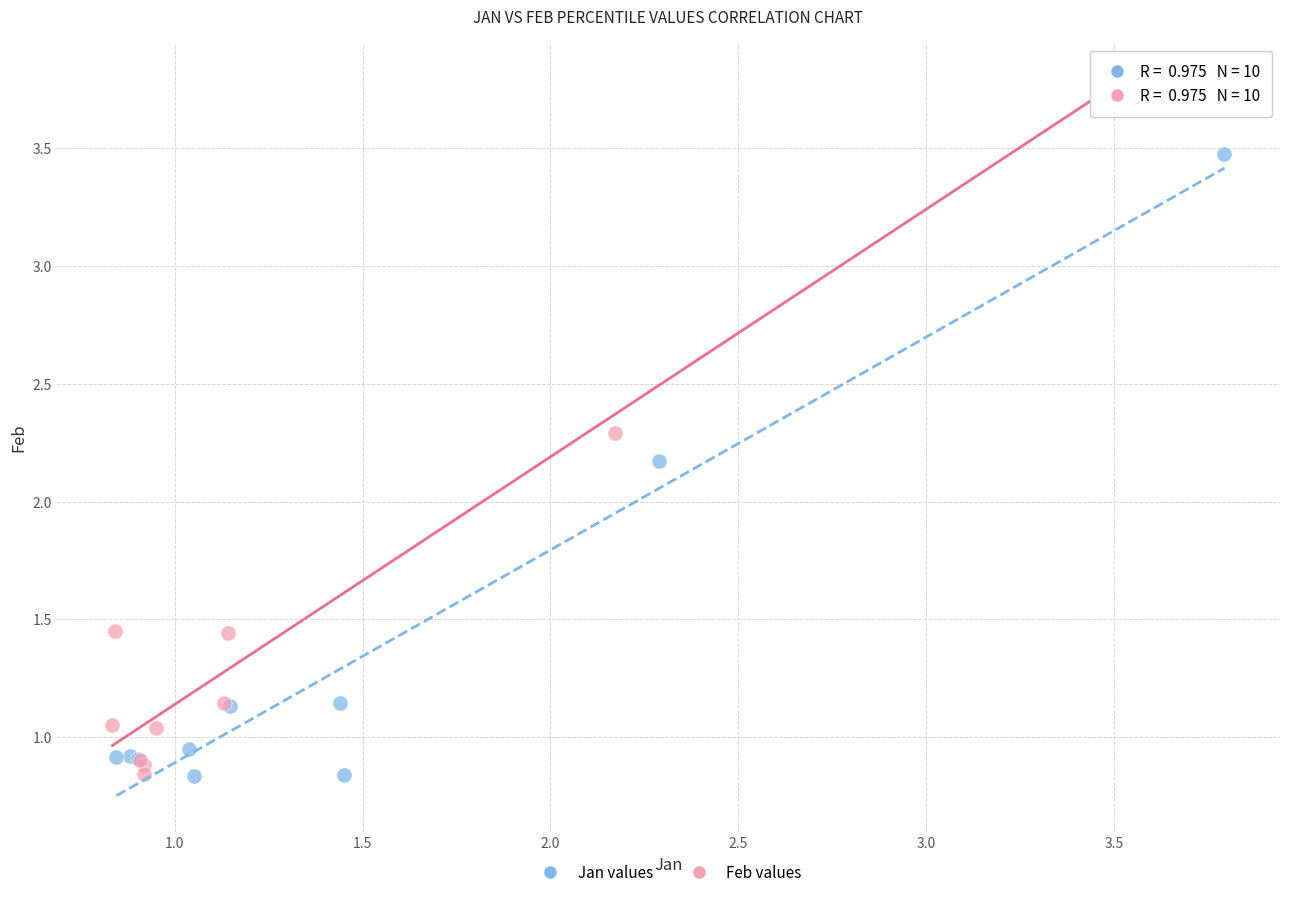

Which series has the widest spread of Y values?

Feb values